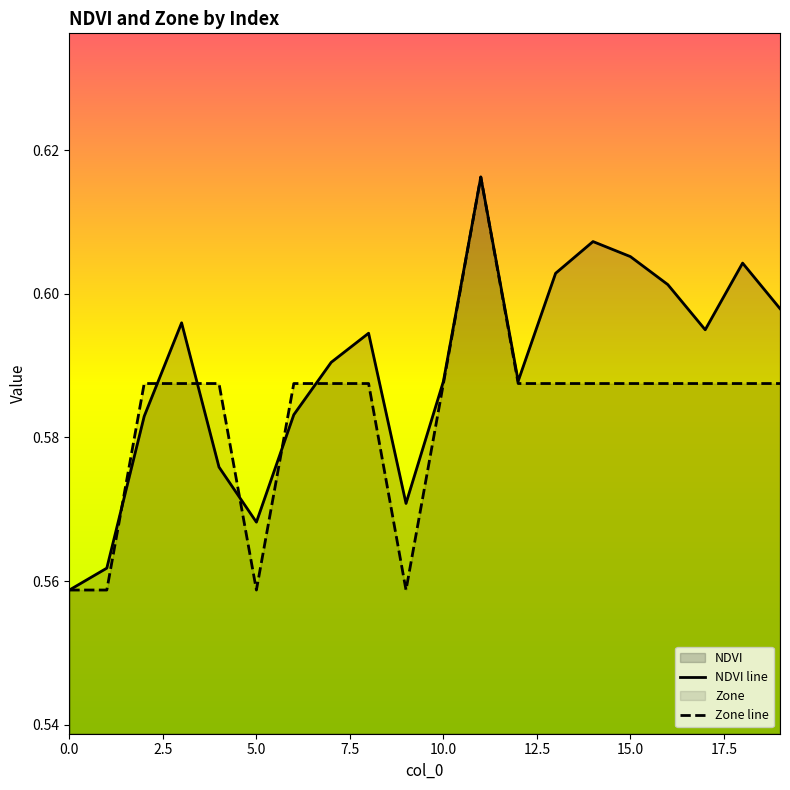

What is the sum of the Zone line values at 9 and 13?

1.1